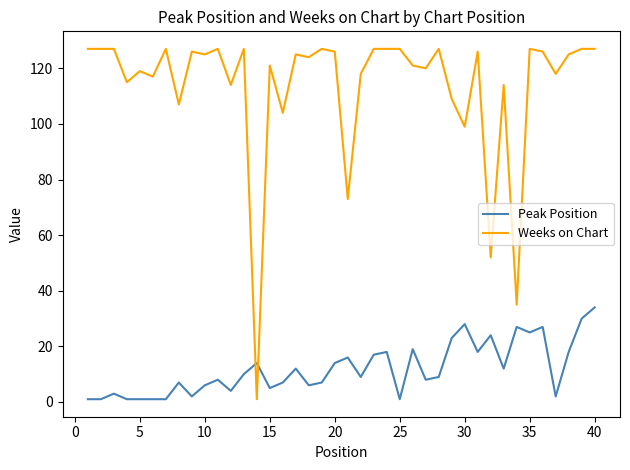

What are all the series names shown in the legend?

Peak Position, Weeks on Chart